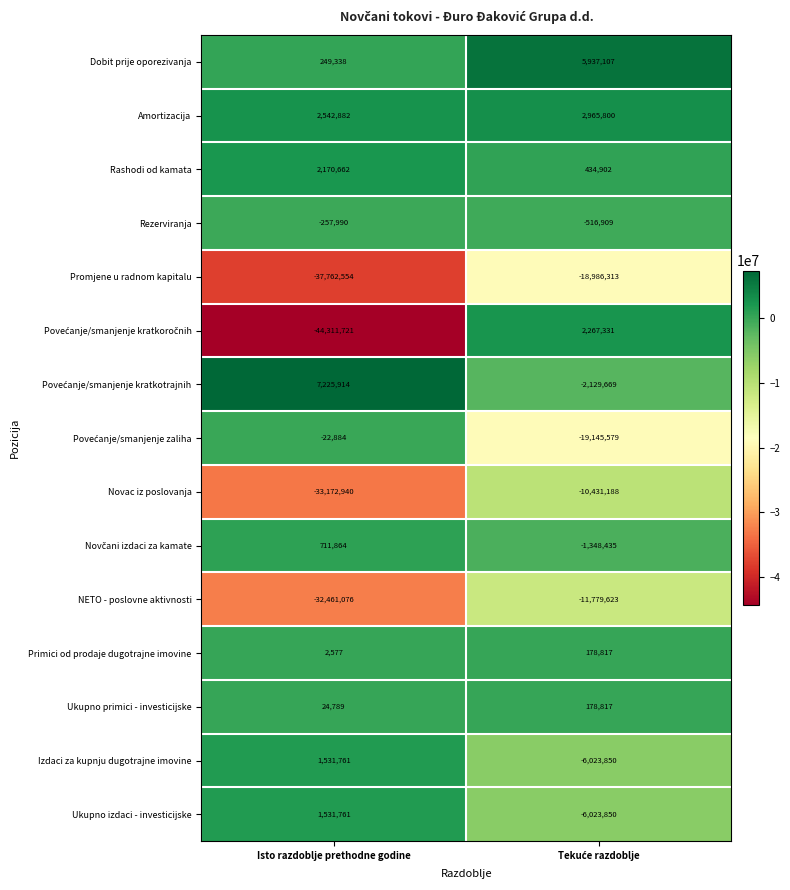

What is the spread (max minus min) of values at Isto razdoblje prethodne godine?

51537635